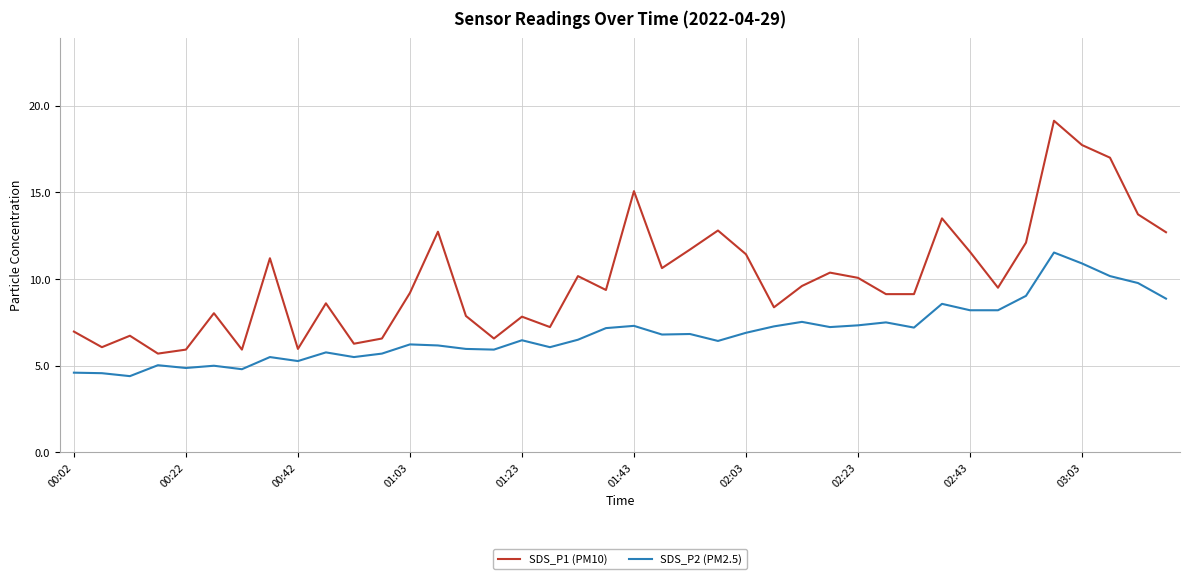

List the series in order of their peak value, lowest first.

SDS_P2 (PM2.5), SDS_P1 (PM10)